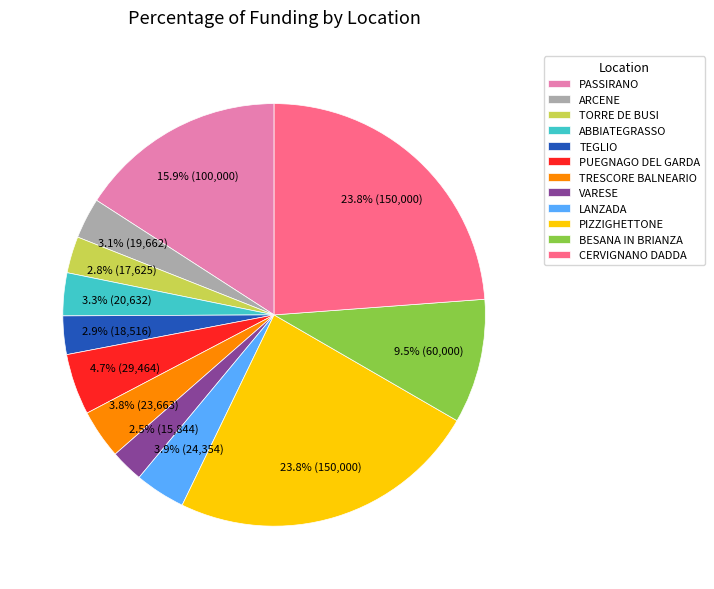

How many slices are in this pie chart?

12